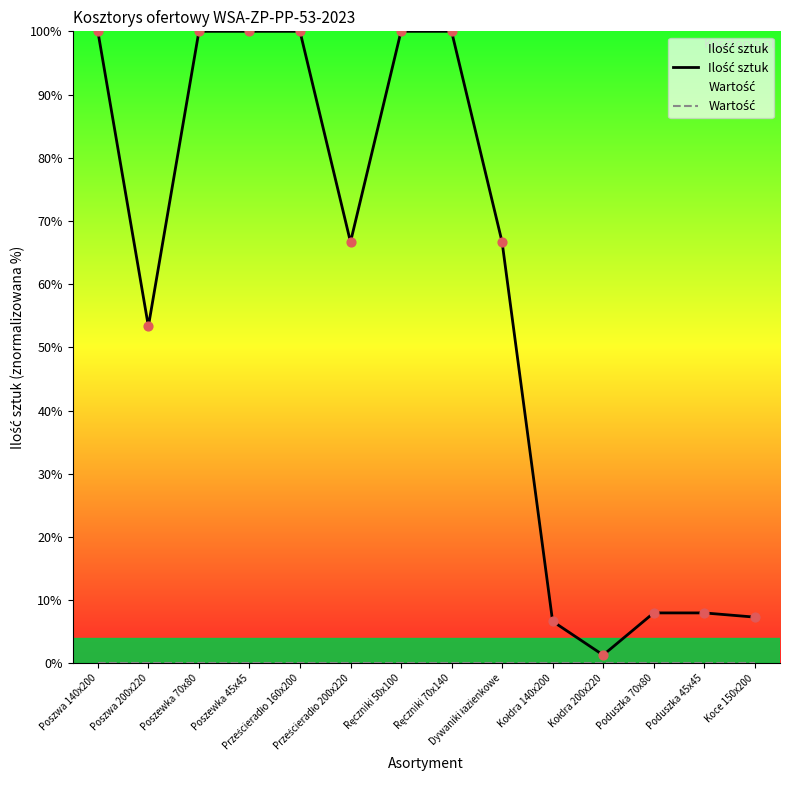

Which series has the largest total across all categories?

Ilość sztuk